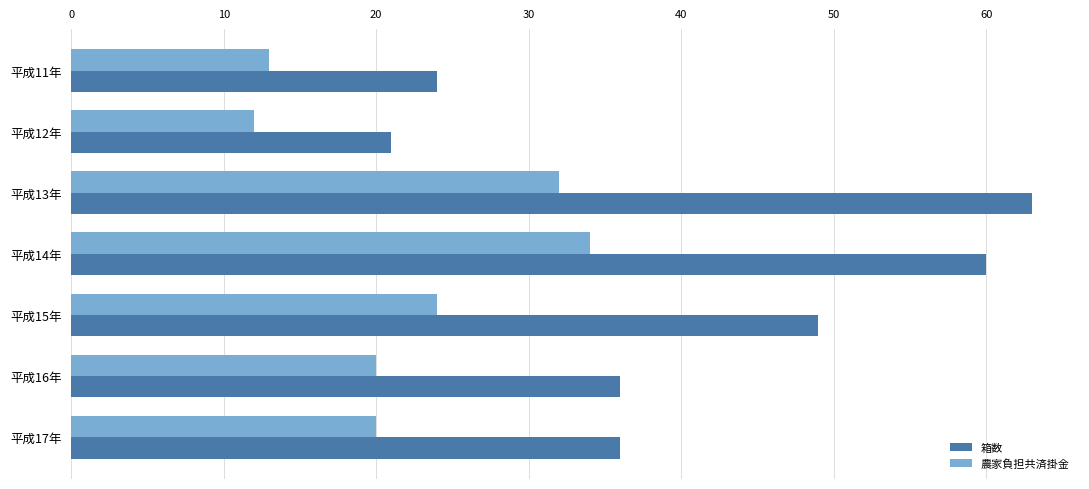

Which series has the widest spread of values?

箱数